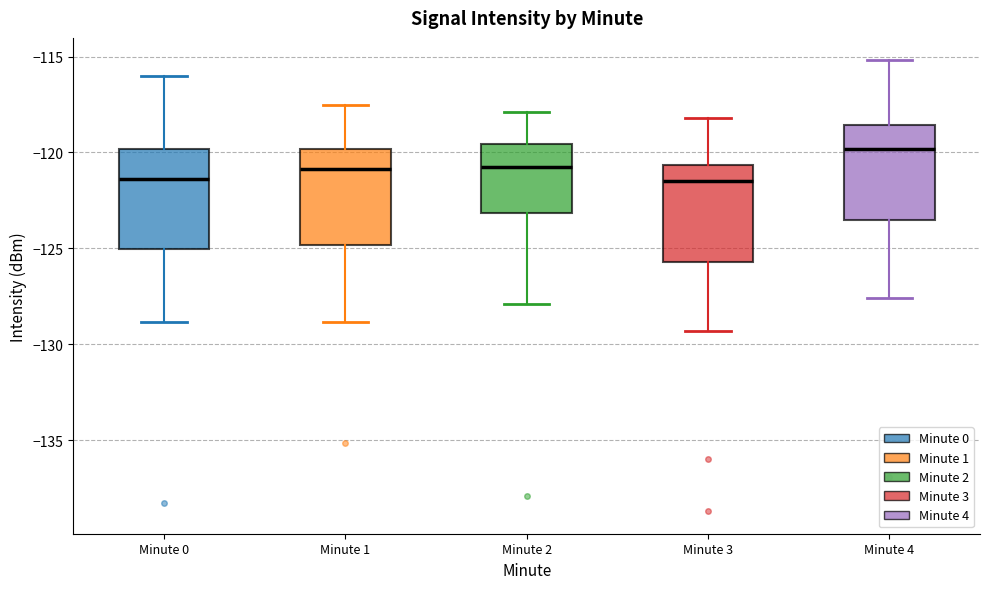

Where does the lower whisker of the box for Minute 2 end on the y-axis? The values are not printed on the chart, so give them approximately, as read against the axis.

-128.0